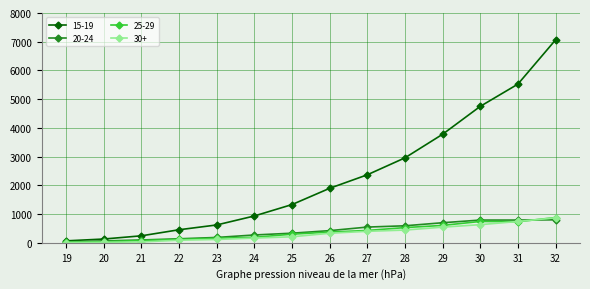

Which series has the widest spread of values?

15-19